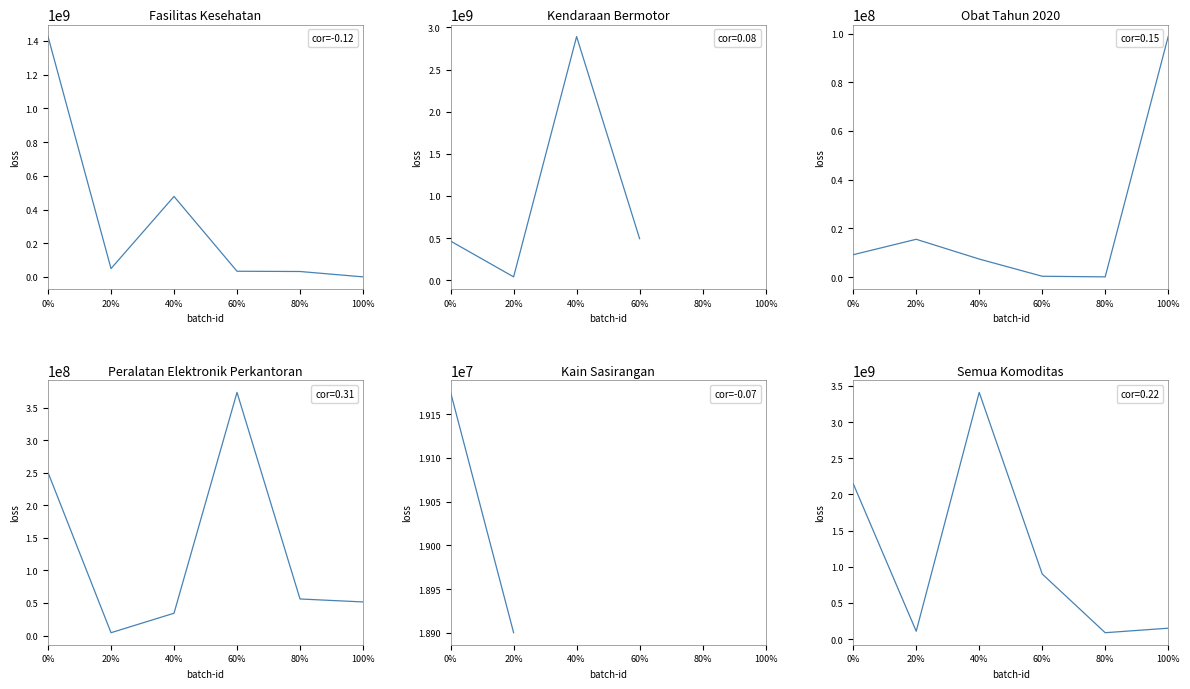

True or false: cor=-0.12 and cor=-0.07 intersect in this chart.

False